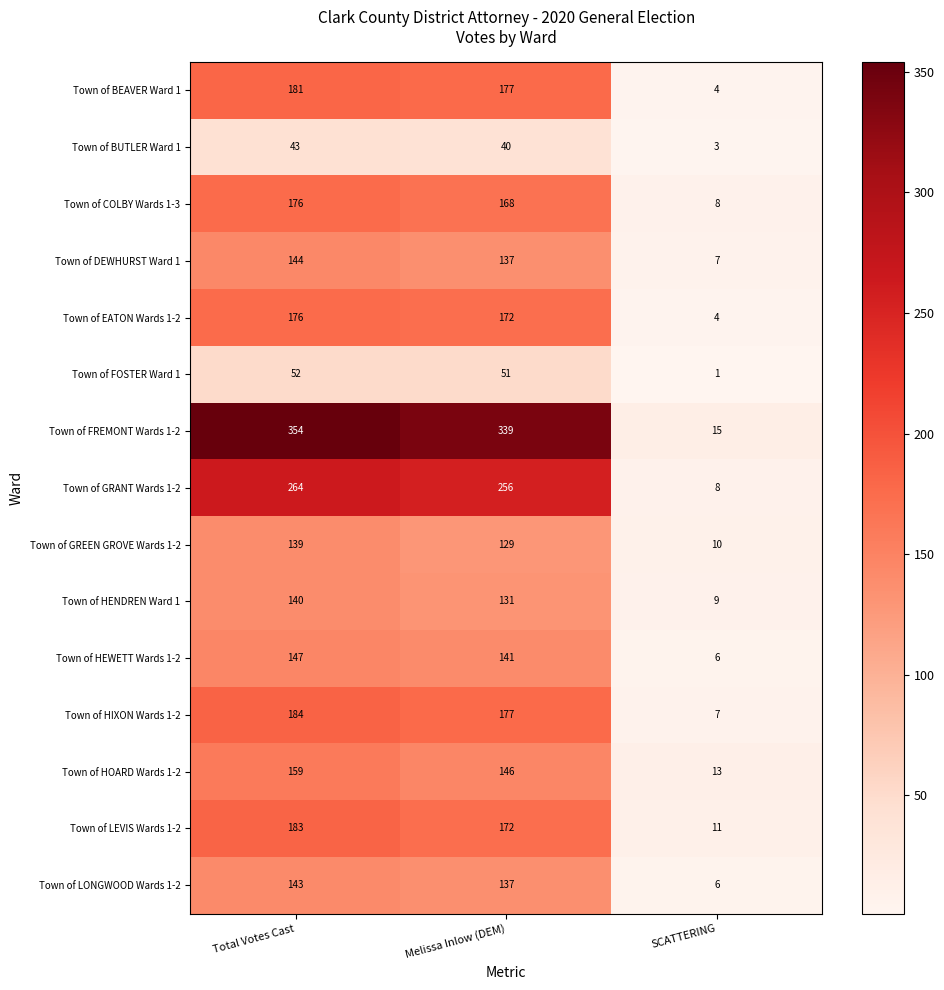

How many data points in Town of HOARD Wards 1-2 are less than 146?

1